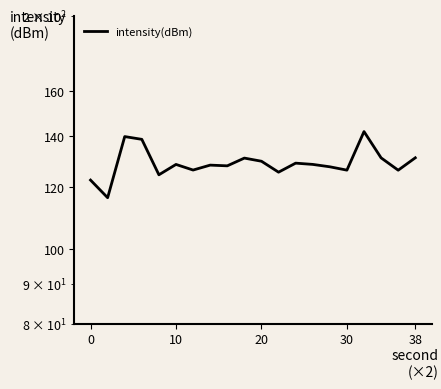

Reading right to left, transcribe all the data shown in this chart.

131.0	126.3	131.0	141.7	126.3	127.6	128.5	129.0	125.5	129.7	130.9	127.9	128.2	126.3	128.5	124.6	138.4	139.6	116.4	122.6